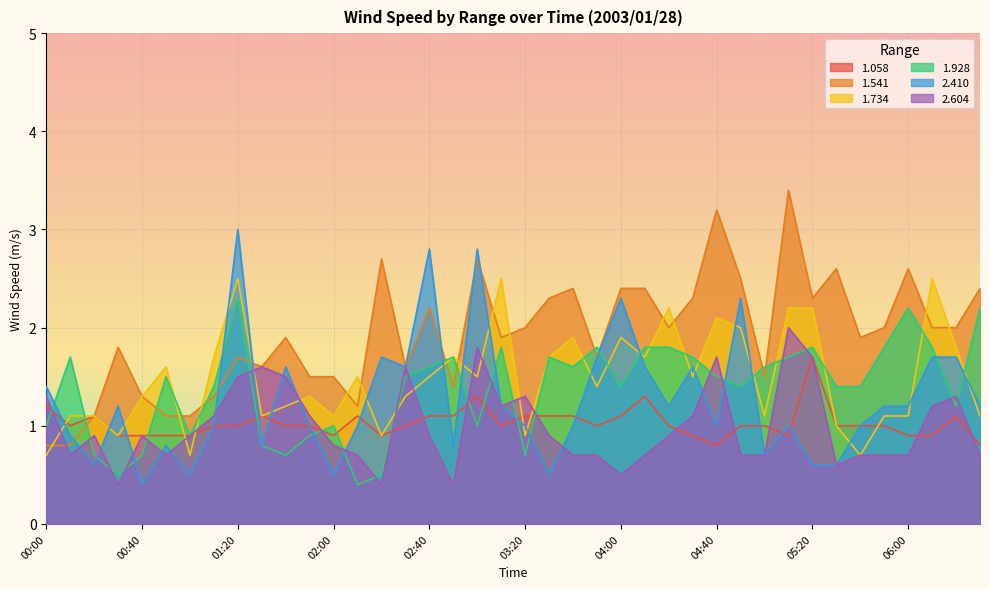

How many lines are shown in the chart?

6